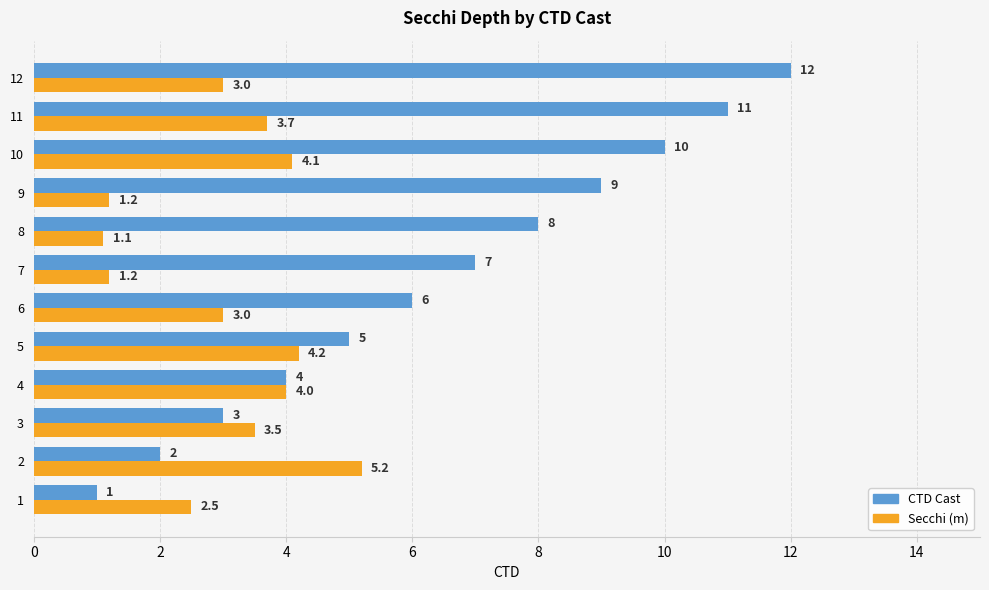

What is the maximum value shown in the chart?

12.0